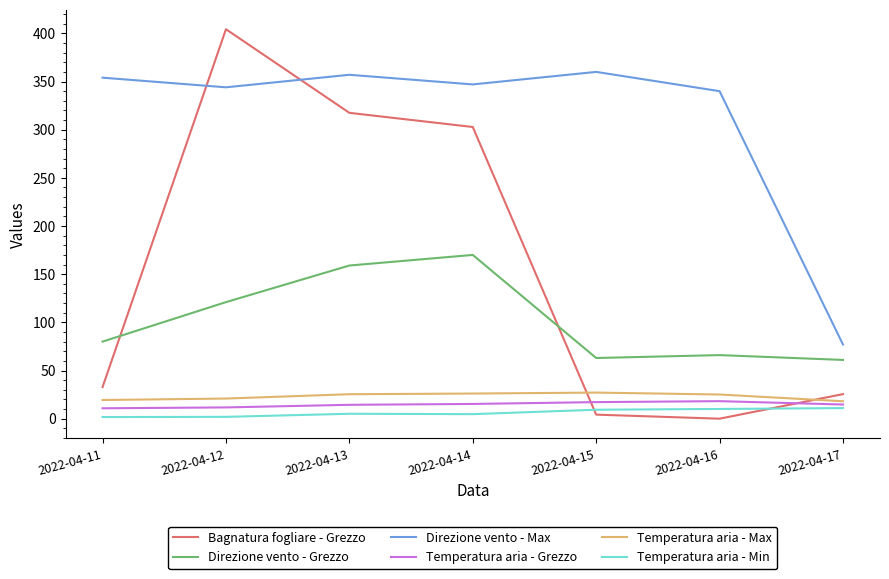

At which category is the sum across all series the highest?

2022-04-12